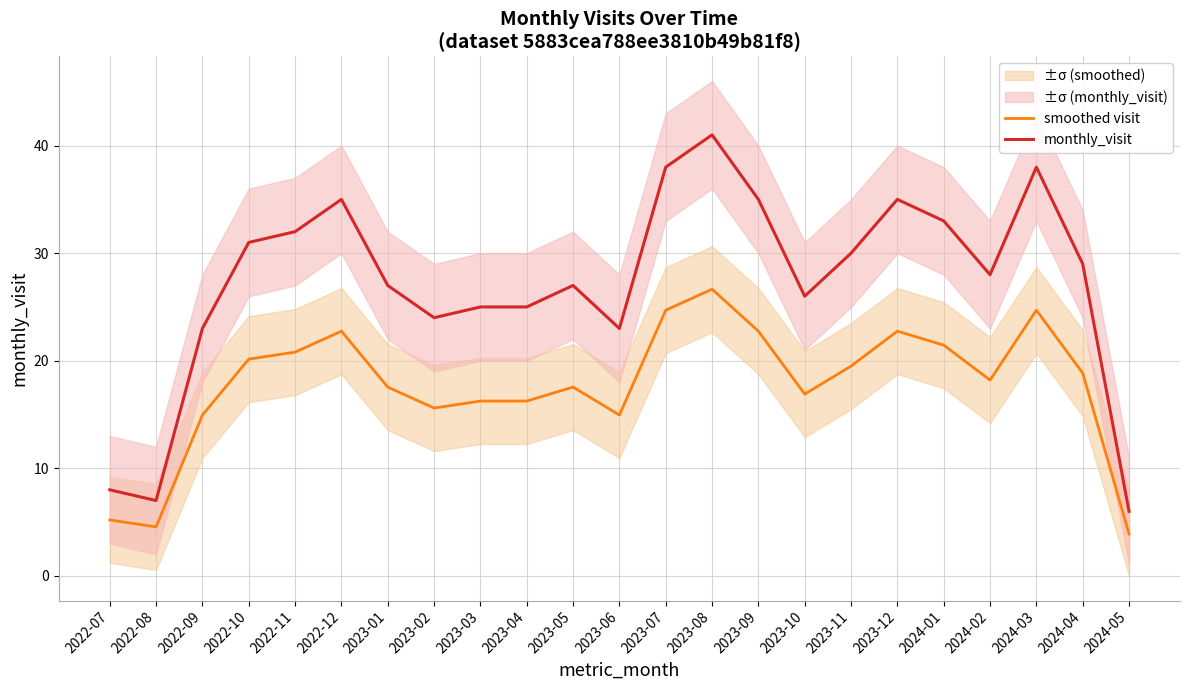

Is the value of monthly_visit at 2024-04 greater than the value of smoothed visit at 2023-07?

Yes